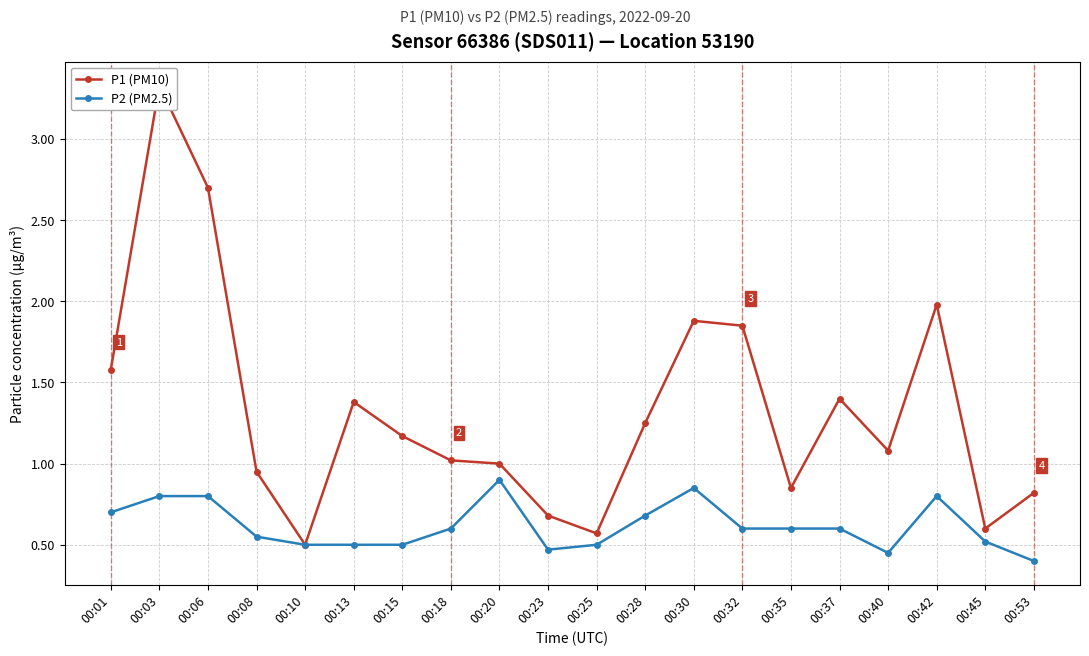

At which category is the sum across all series the highest?

00:03